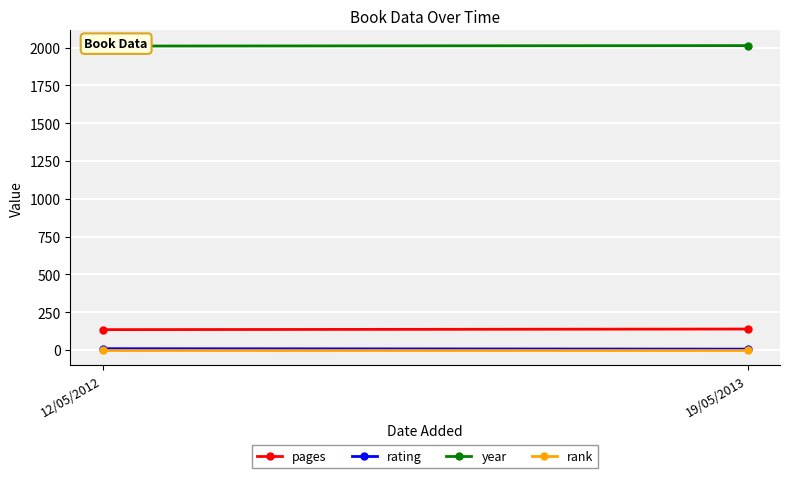

At how many categories does at least one series exceed 1402?

2